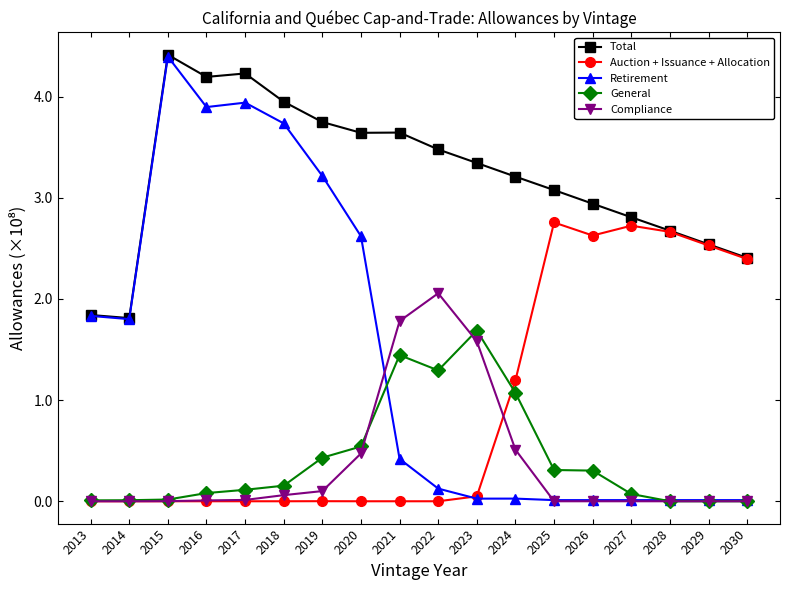

True or false: Auction + Issuance + Allocation has more than 1 interior local peaks.

True